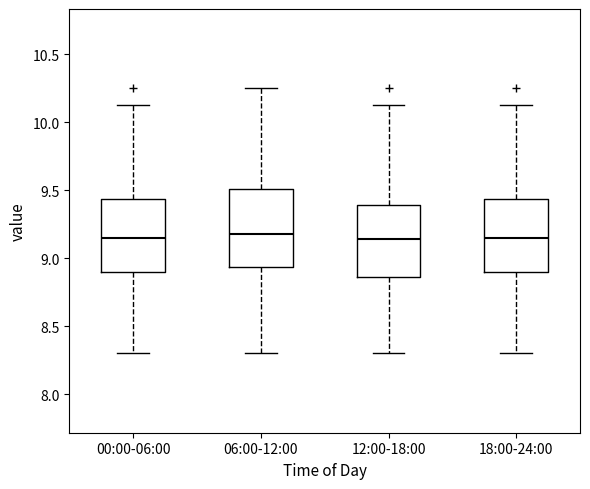

Reading left to right, read every box against the y-axis: the position of its median line, the range the box covers, and the ends of its whiskers. The values are not printed on the chart, so give them approximately, as read against the axis.

00:00-06:00: median 9.15, box 8.90 to 9.45, whiskers 8.30 to 10.15
06:00-12:00: median 9.20, box 8.95 to 9.50, whiskers 8.30 to 10.25
12:00-18:00: median 9.15, box 8.85 to 9.40, whiskers 8.30 to 10.15
18:00-24:00: median 9.15, box 8.90 to 9.45, whiskers 8.30 to 10.15